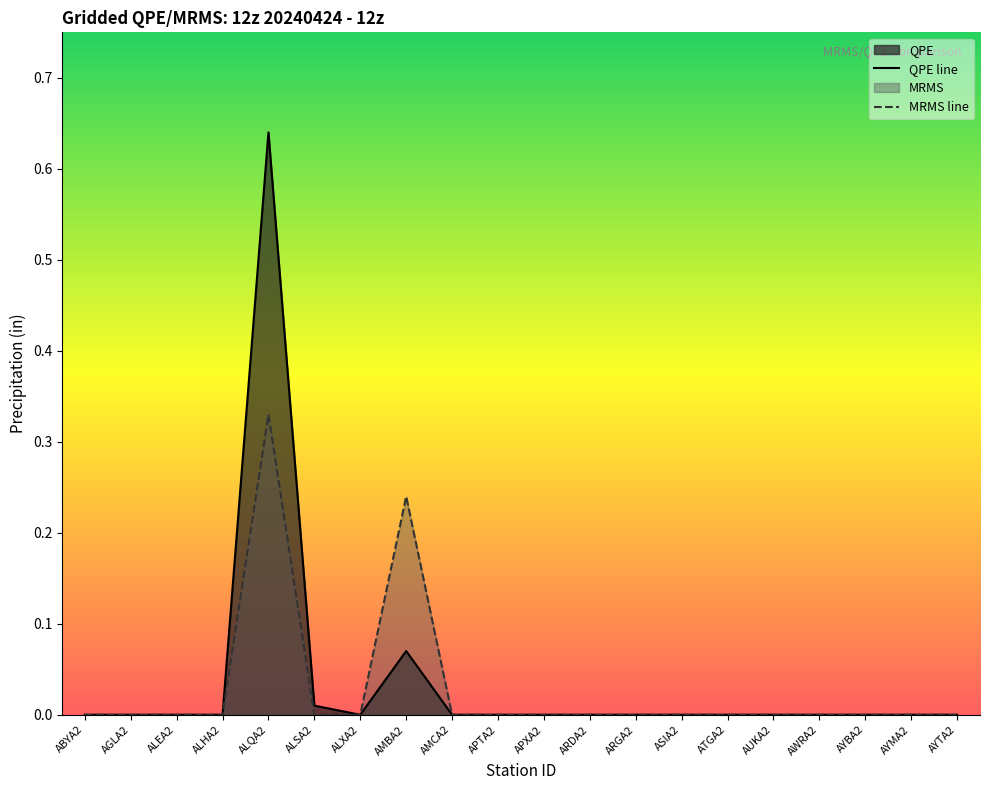

Is it true that QPE line equals 0.4 at APTA2?

False